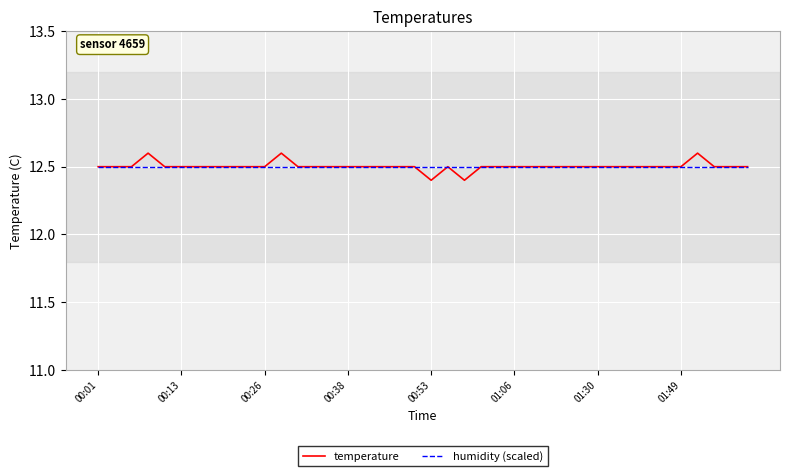

Which series has the widest spread of values?

temperature